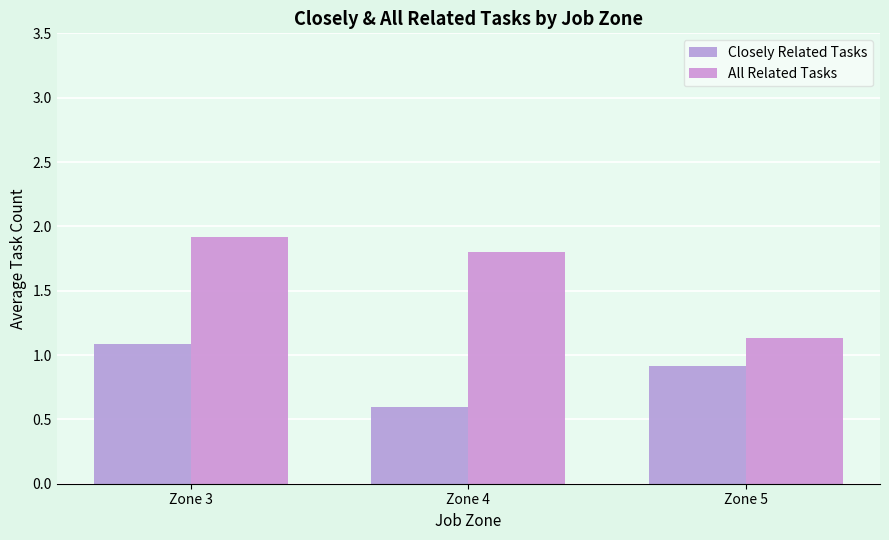

At how many categories does at least one series exceed 1?

3